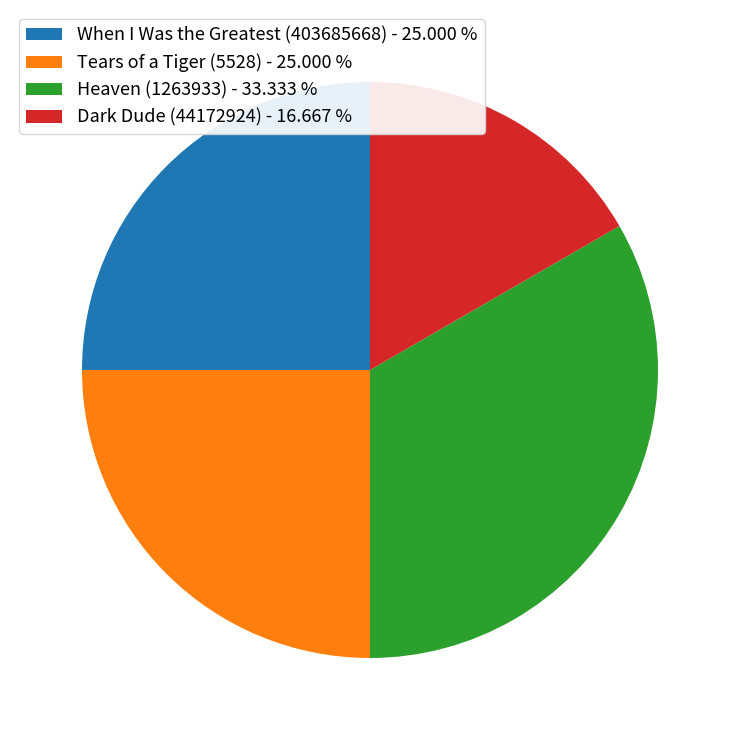

Combined, do Heaven (1263933) - 33.333 % and When I Was the Greatest (403685668) - 25.000 % account for over 50%?

Yes